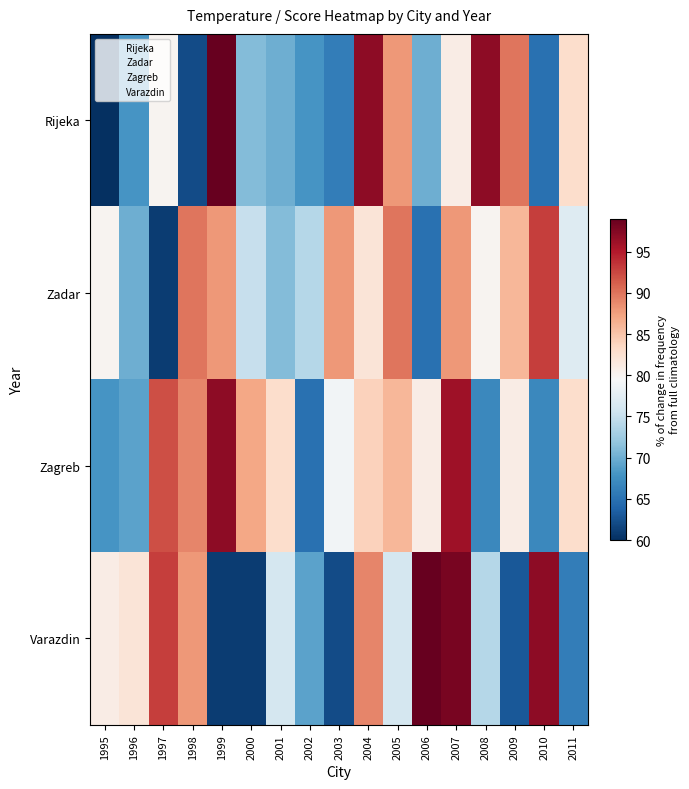

Reading left to right, list all the values displayed in this chart.

Rijeka: 1995=60	1996=68	1997=80	1998=62	1999=99	2000=71	2001=70	2002=68	2003=66	2004=97	2005=88	2006=70	2007=81	2008=97	2009=90	2010=65	2011=83
Zadar: 1995=80	1996=70	1997=61	1998=90	1999=88	2000=75	2001=71	2002=74	2003=88	2004=82	2005=90	2006=65	2007=88	2008=80	2009=86	2010=93	2011=77
Zagreb: 1995=68	1996=69	1997=92	1998=89	1999=97	2000=87	2001=83	2002=65	2003=79	2004=84	2005=86	2006=81	2007=96	2008=67	2009=81	2010=67	2011=83
Varazdin: 1995=81	1996=82	1997=93	1998=88	1999=61	2000=61	2001=76	2002=69	2003=62	2004=89	2005=76	2006=99	2007=98	2008=74	2009=63	2010=97	2011=66